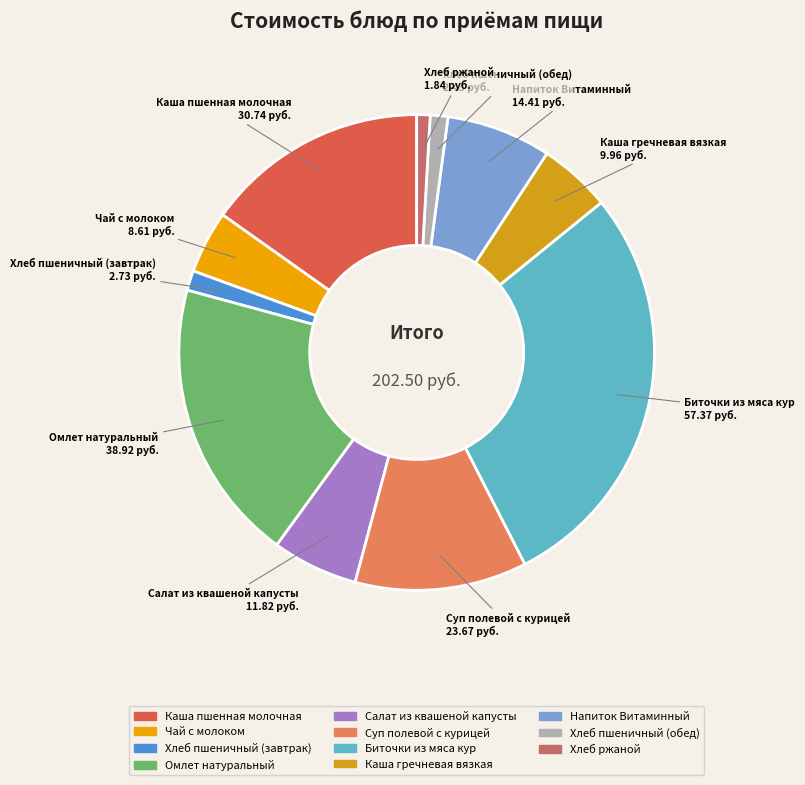

Do Омлет натуральный and Чай с молоком together represent more than half of the pie?

No